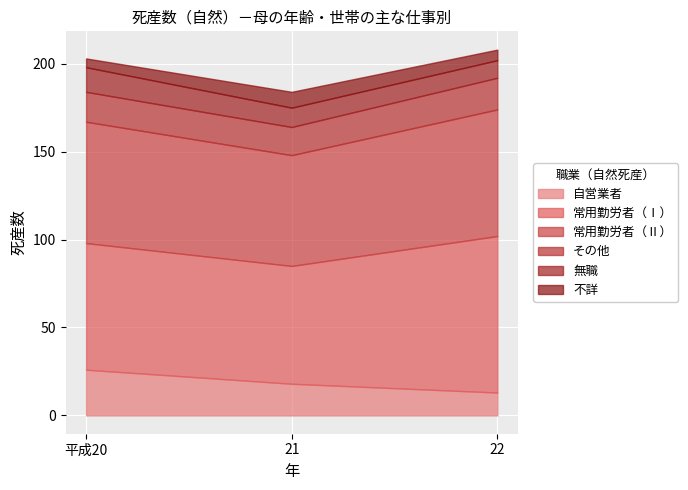

What are all the series names shown in the legend?

自営業者, 常用勤労者（Ⅰ）, 常用勤労者（Ⅱ）, その他, 無職, 不詳